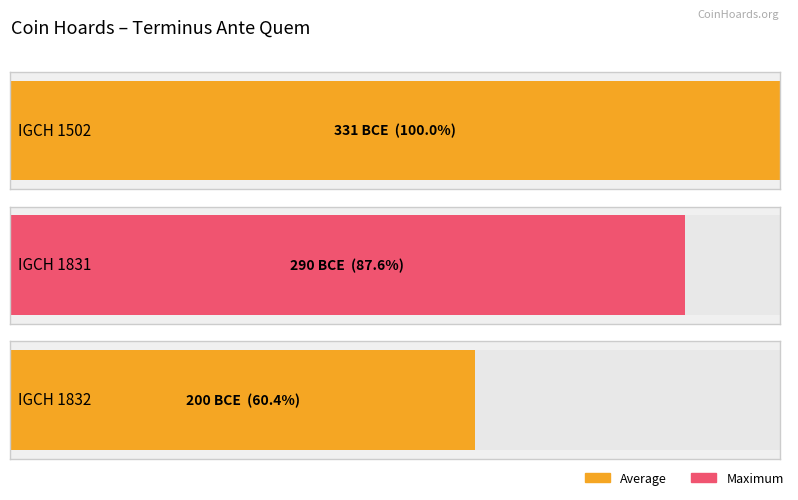

What is the maximum value shown in the chart?

-200